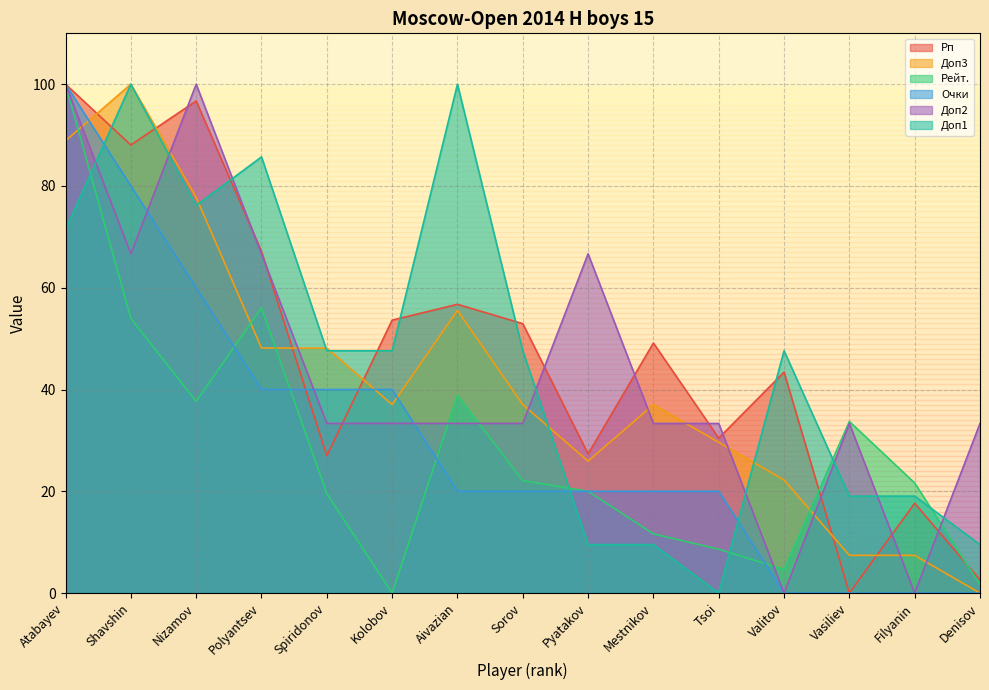

True or false: Очки has more than 1 interior local peaks.

False